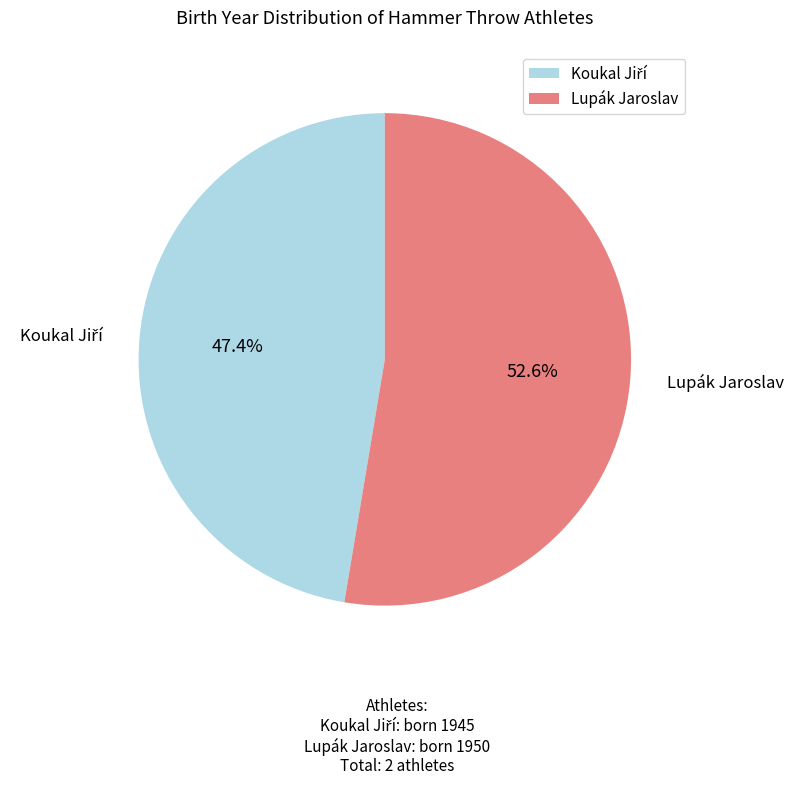

Count the number of slices in the pie.

2